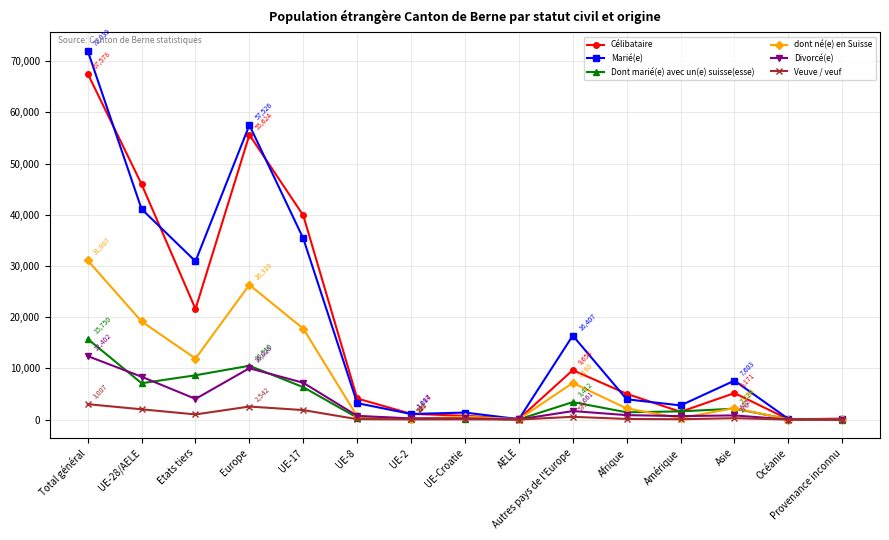

In dont né(e) en Suisse, how many points are lower than both neighbors (excluding endpoints)?

5